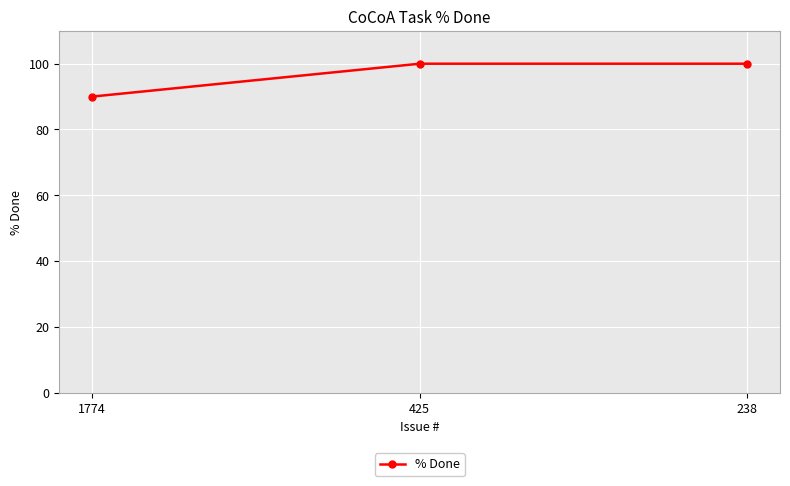

The value at 425 is 100. True or false?

True